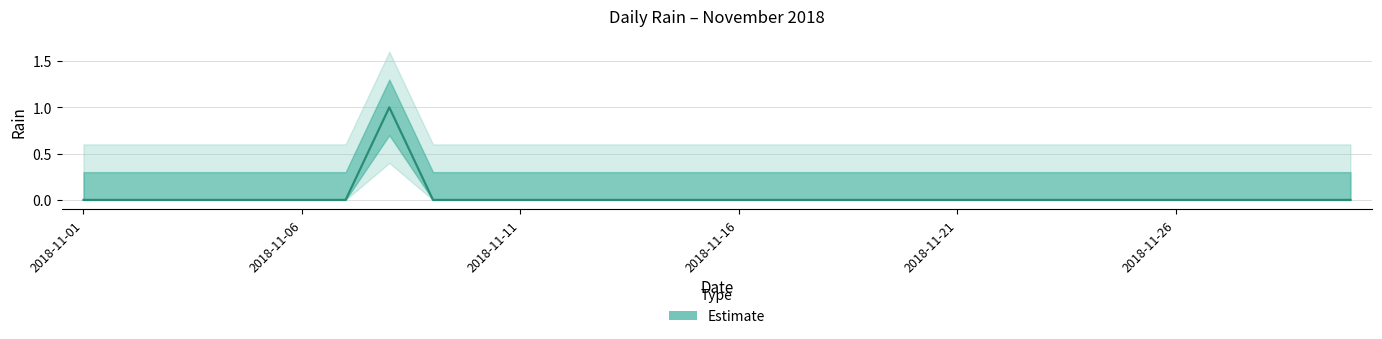

The value at 7 is 0. True or false?

False